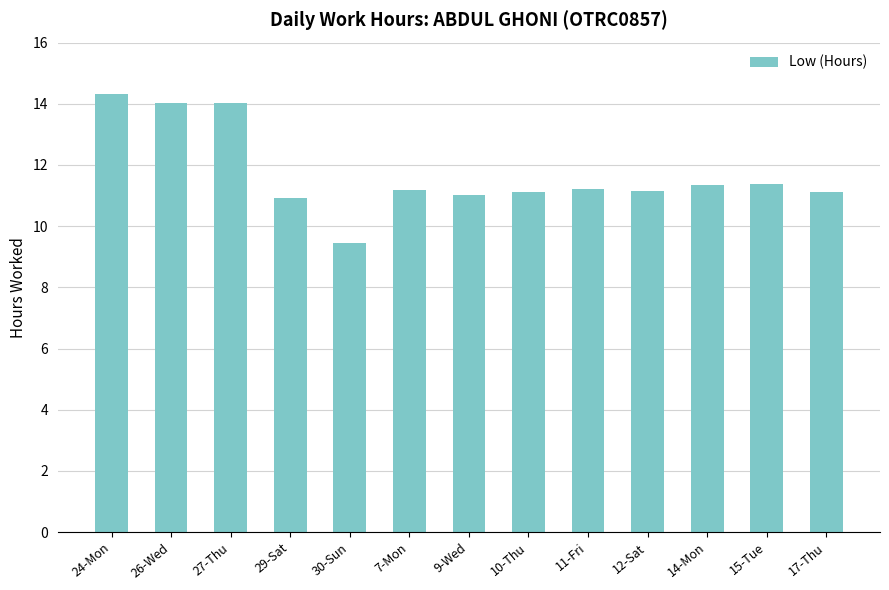

Does the chart contain stacked bars?

No